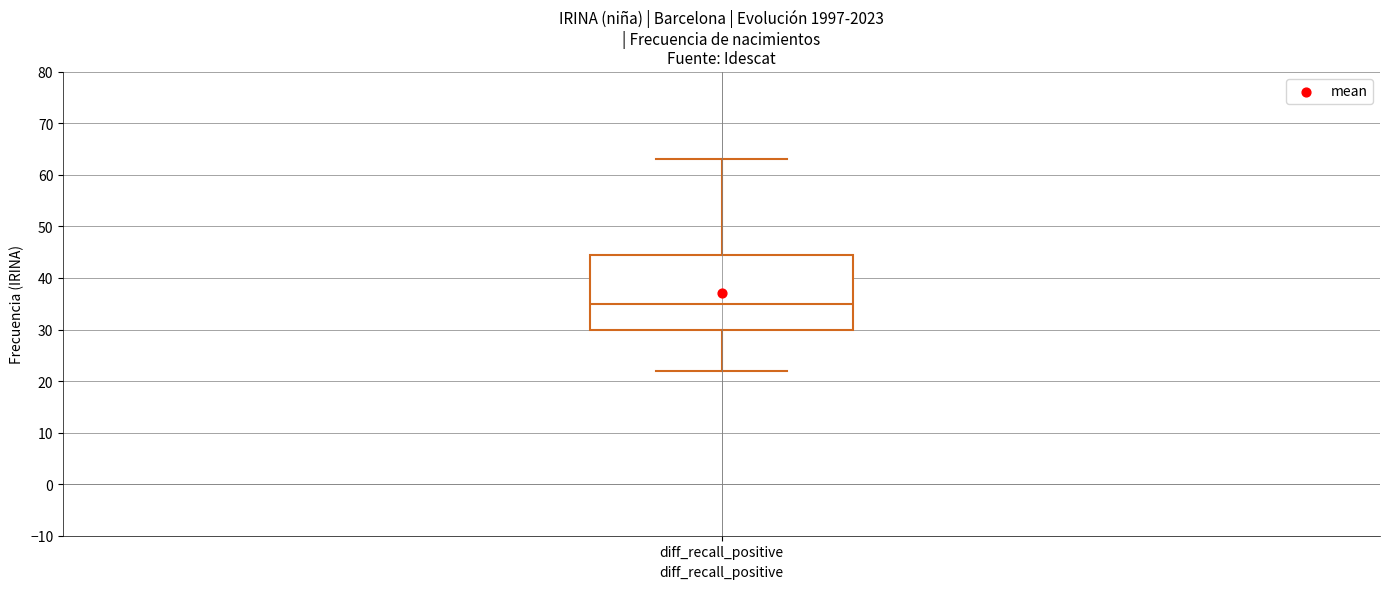

Where does the median line of the box for diff_recall_positive sit on the y-axis? The values are not printed on the chart, so give them approximately, as read against the axis.

35